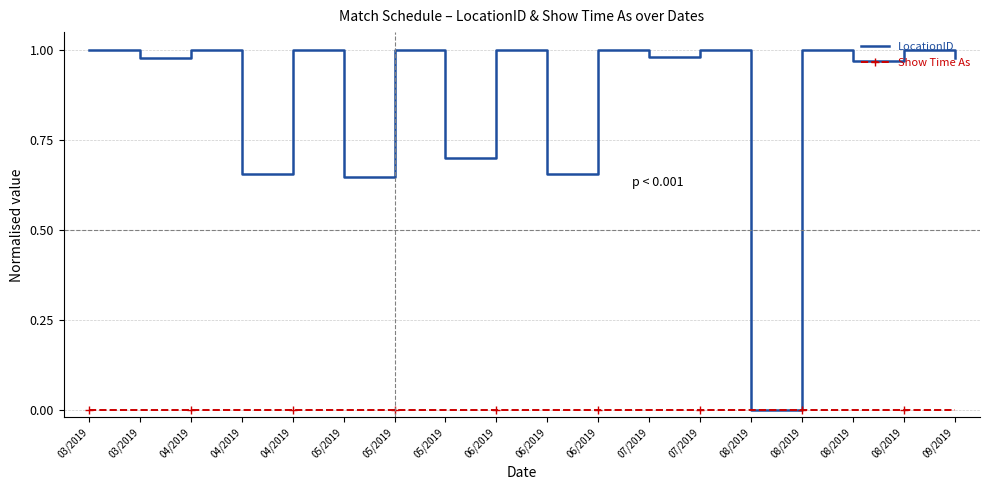

What are all the series names shown in the legend?

LocationID, Show Time As